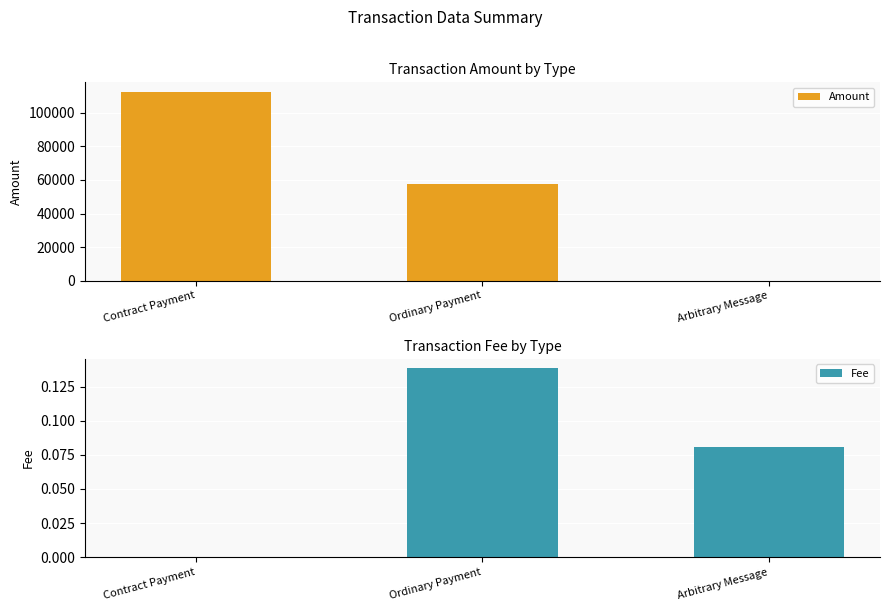

How many series are shown in this chart?

2